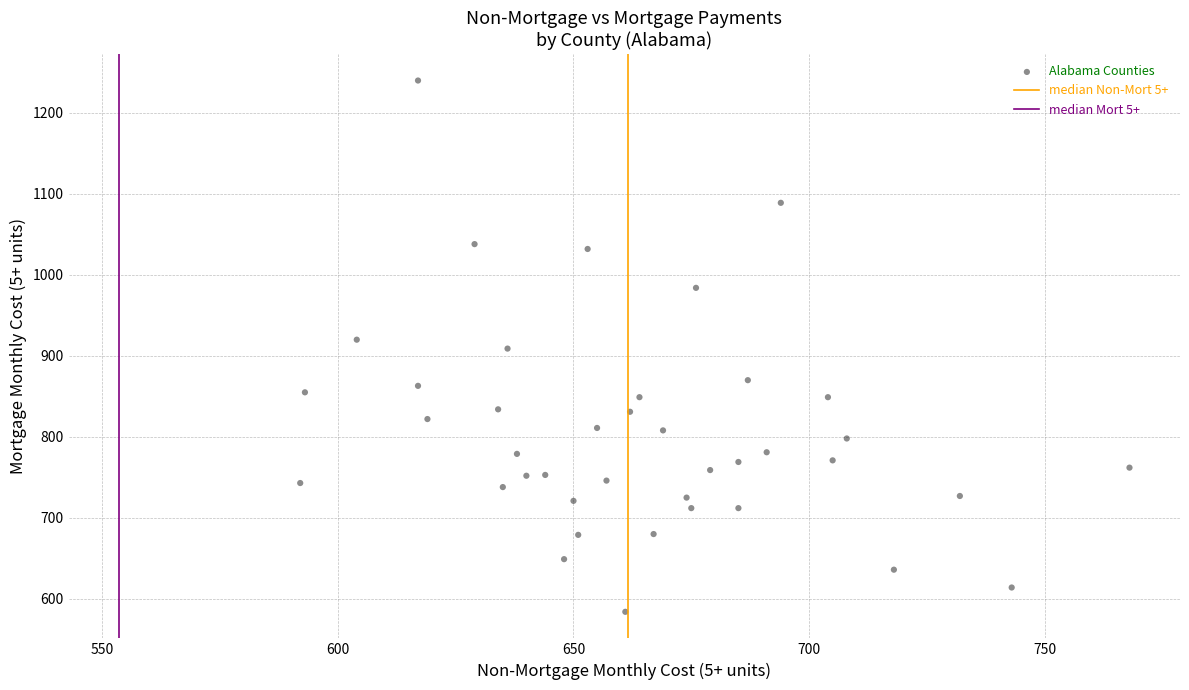

What is the range of Y values (max minus min)?

656